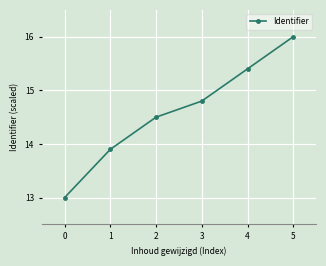

What is the maximum value shown in the chart?

16.0